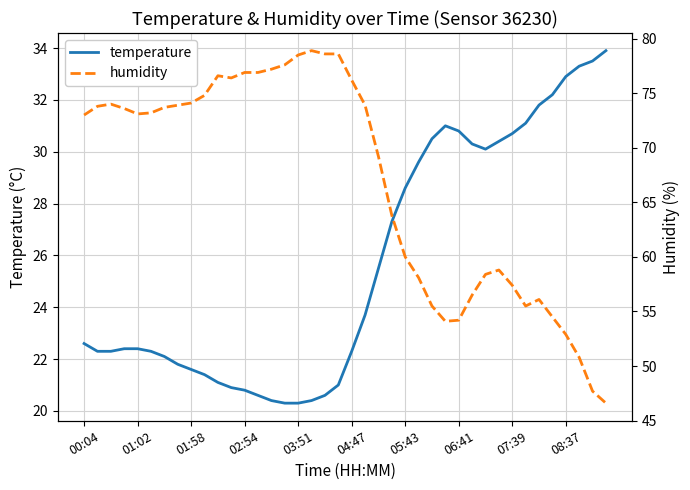

At how many categories does at least one series exceed 36?

40